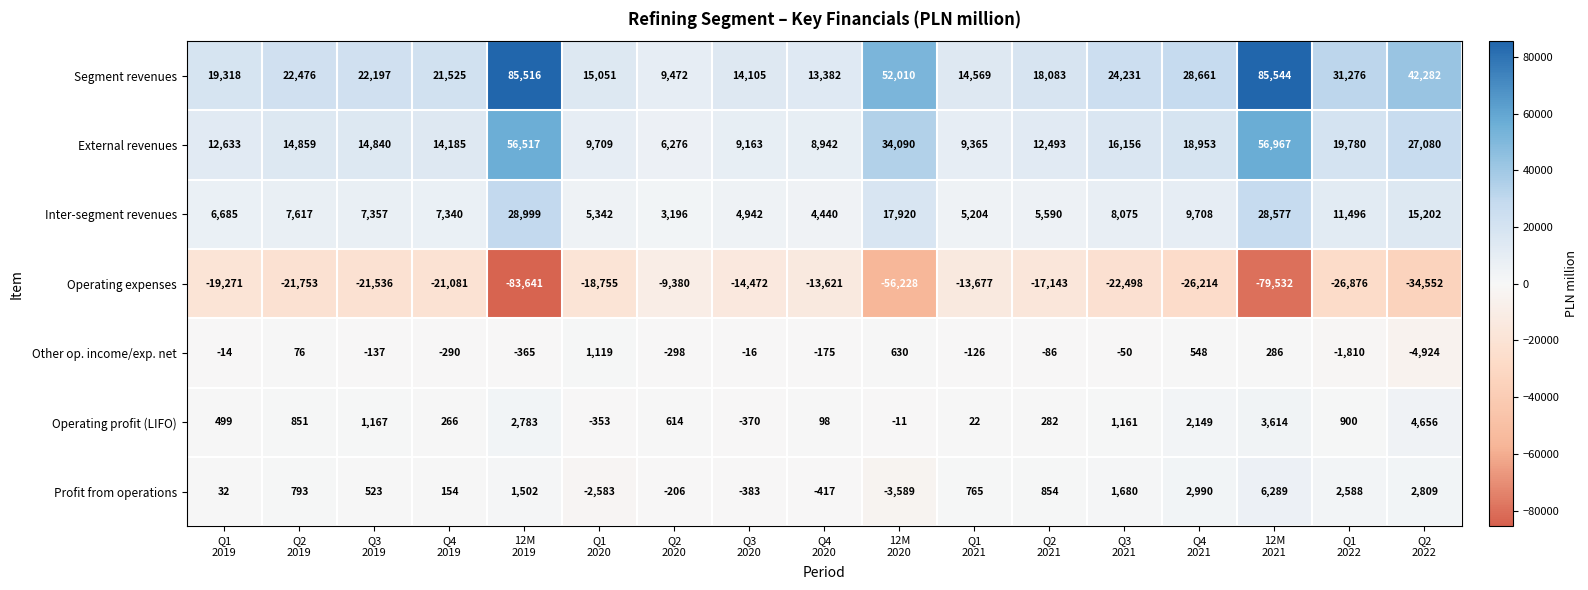

How many values in Other op. income/exp. net are below zero?

12